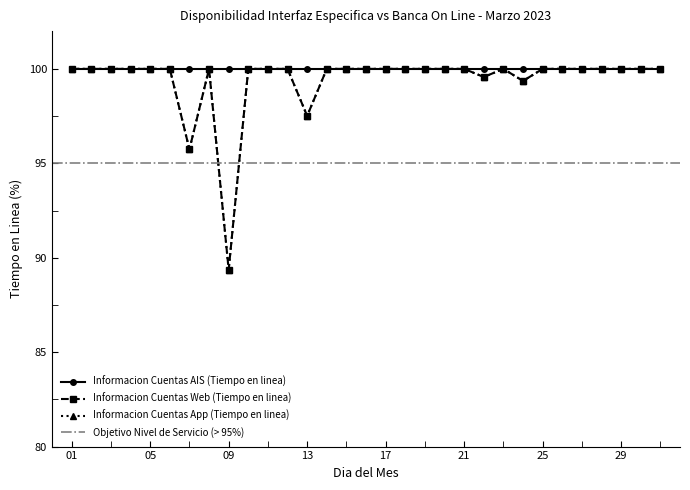

Between 04 and 19, which is larger?

04